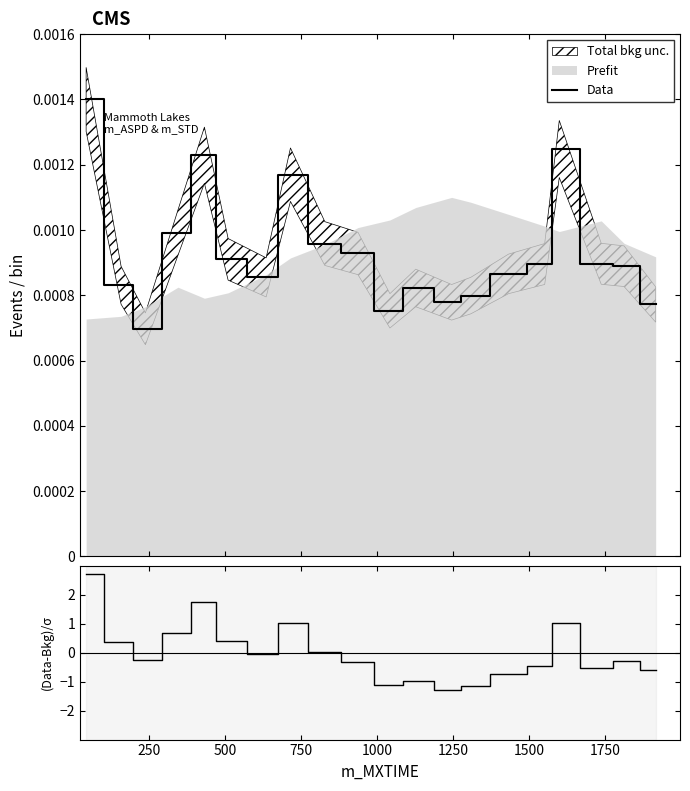

How many values in (Data-Bkg)/σ are below zero?

12